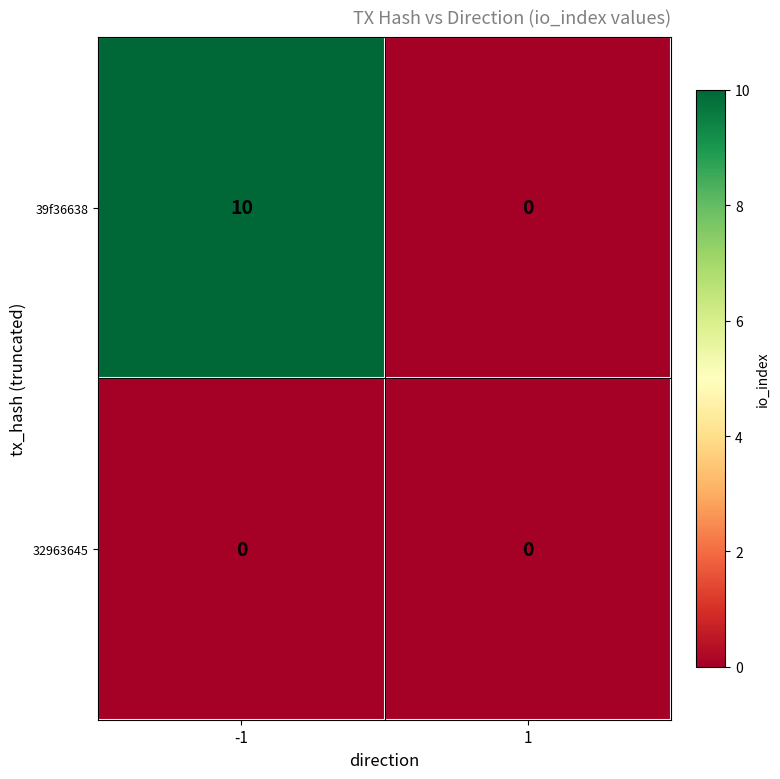

How many distinct data groups are displayed?

2